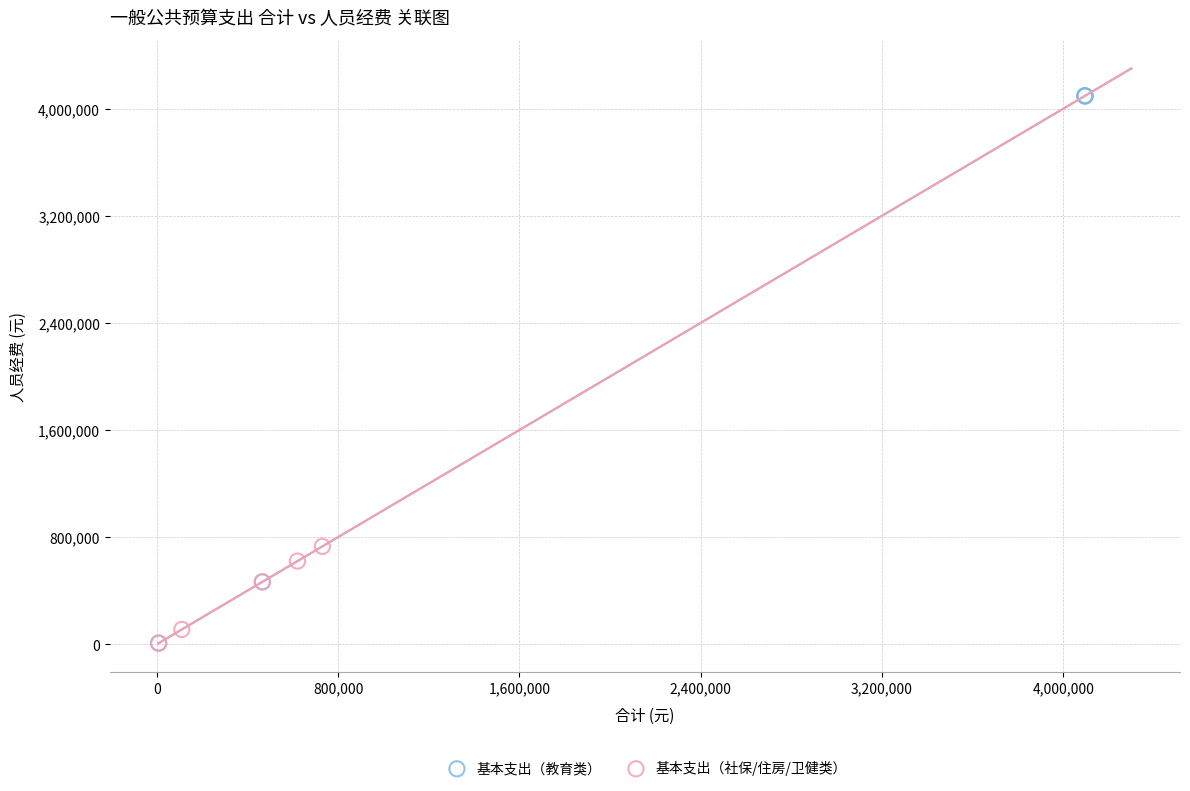

Which series contains the highest Y value?

基本支出（教育类）